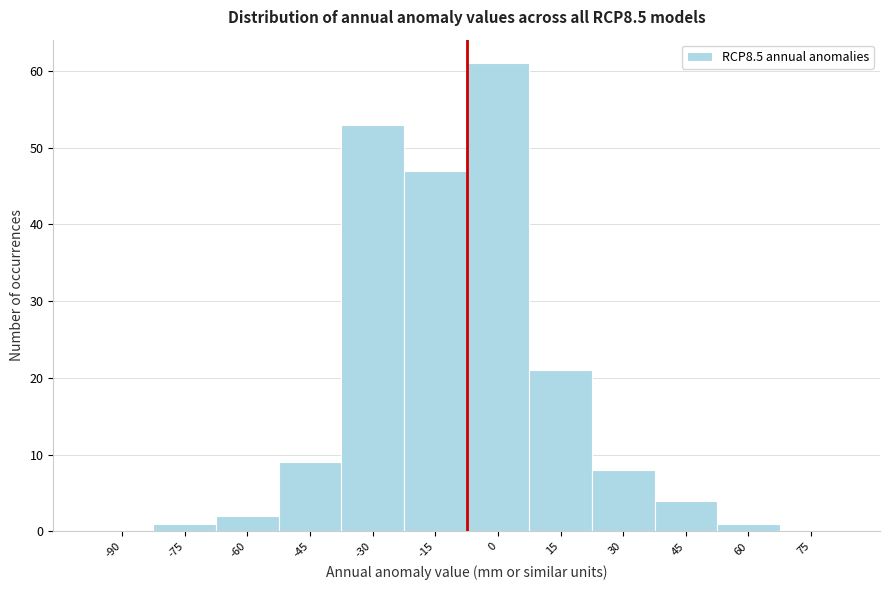

Reading left to right, what are all the values shown in this chart?

-90=0	-75=1	-60=2	-45=9	-30=53	-15=47	0=61	15=21	30=8	45=4	60=1	75=0